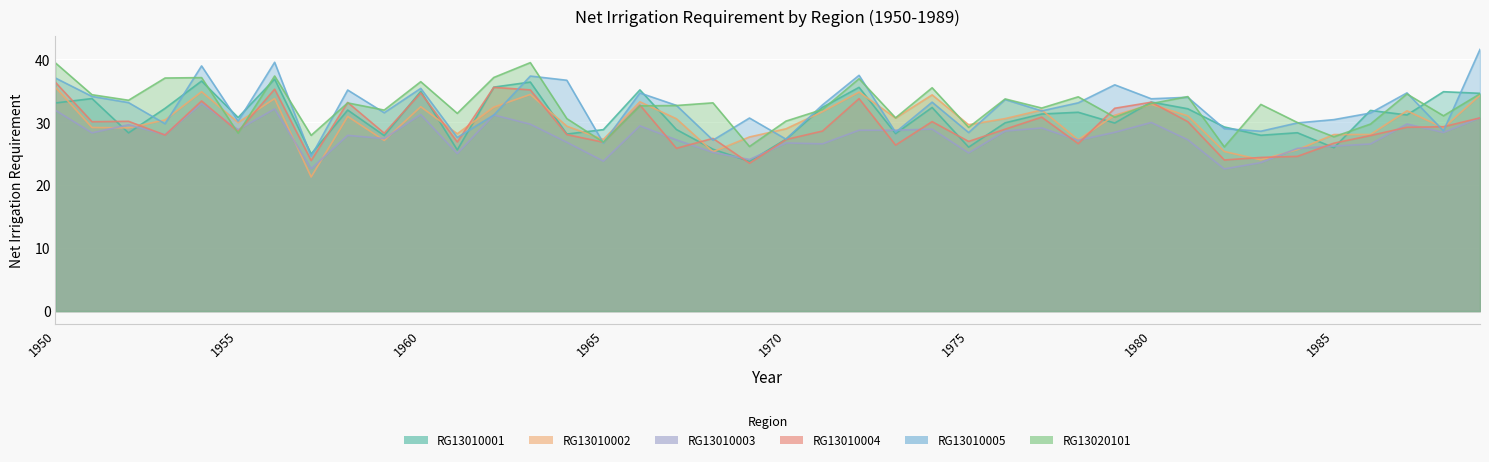

True or false: RG13010001 has a value of 34.6 at 1989.

True